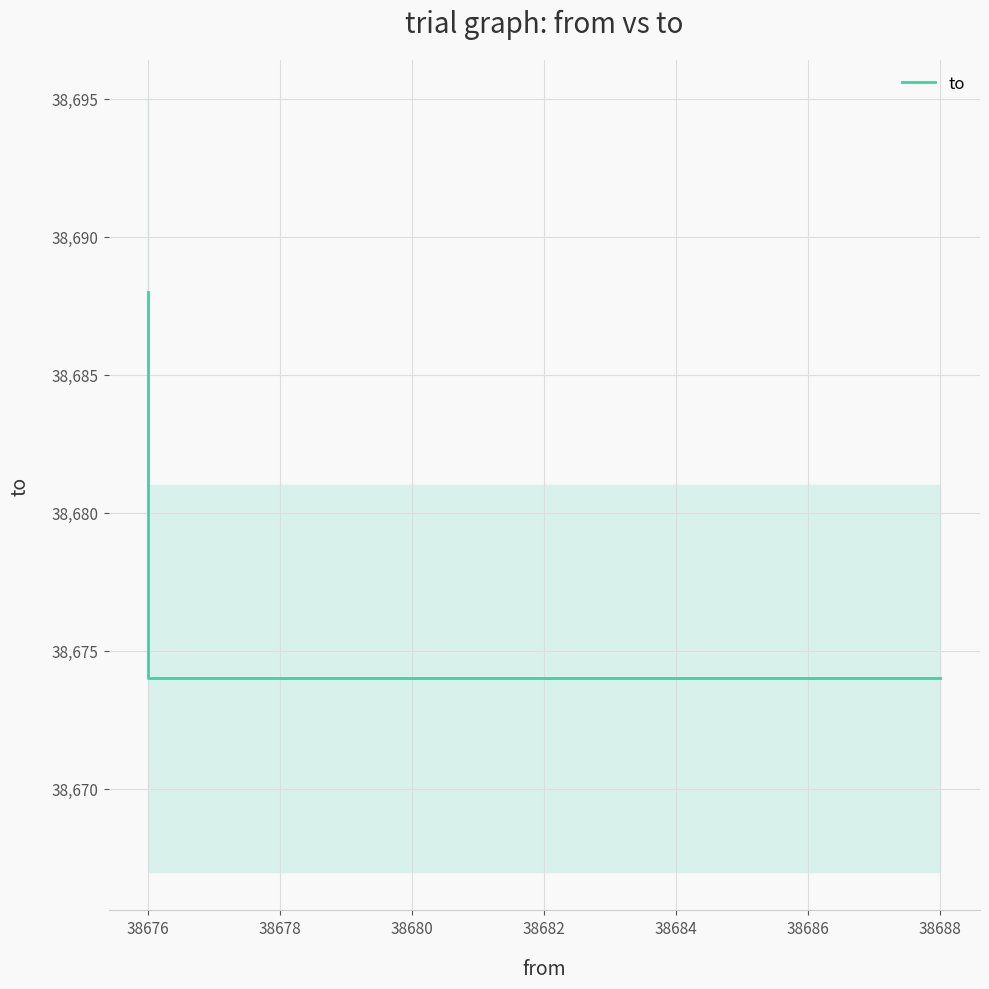

The chart shows a value of 20652 at 38676. True or false?

False